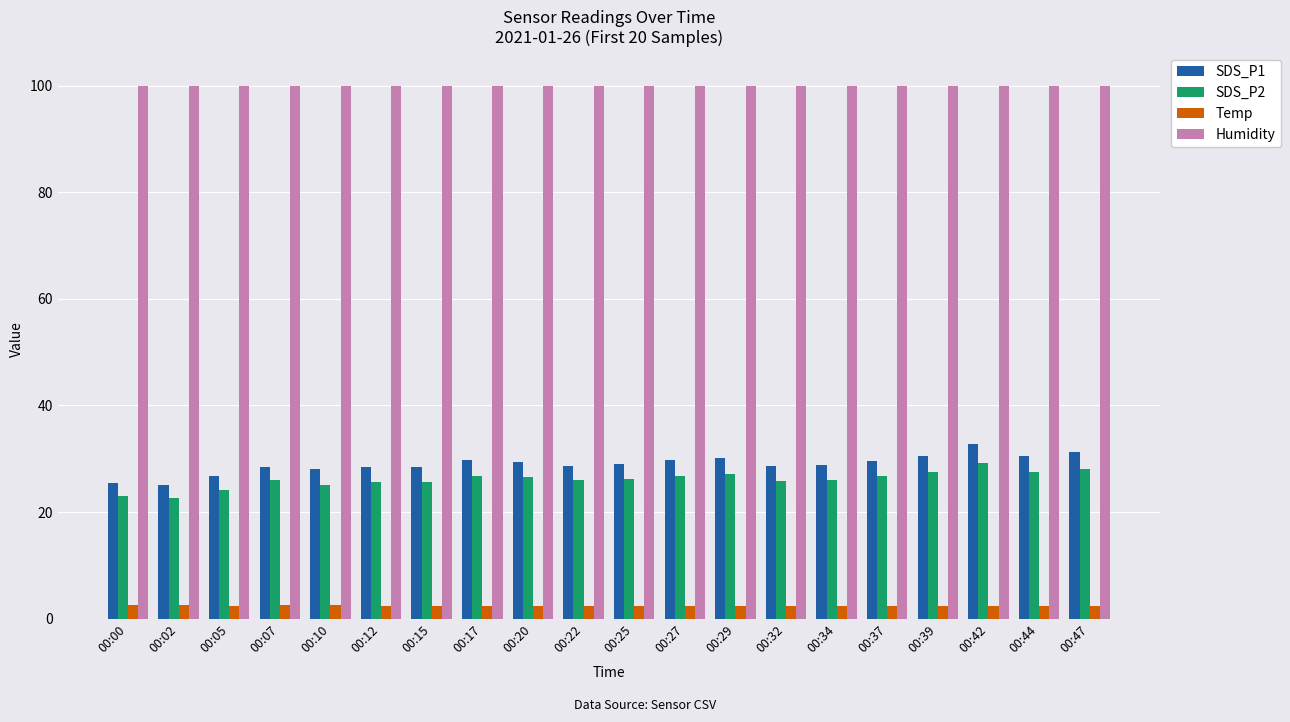

What is the difference between the maximum and minimum values in the Temp series?

0.1